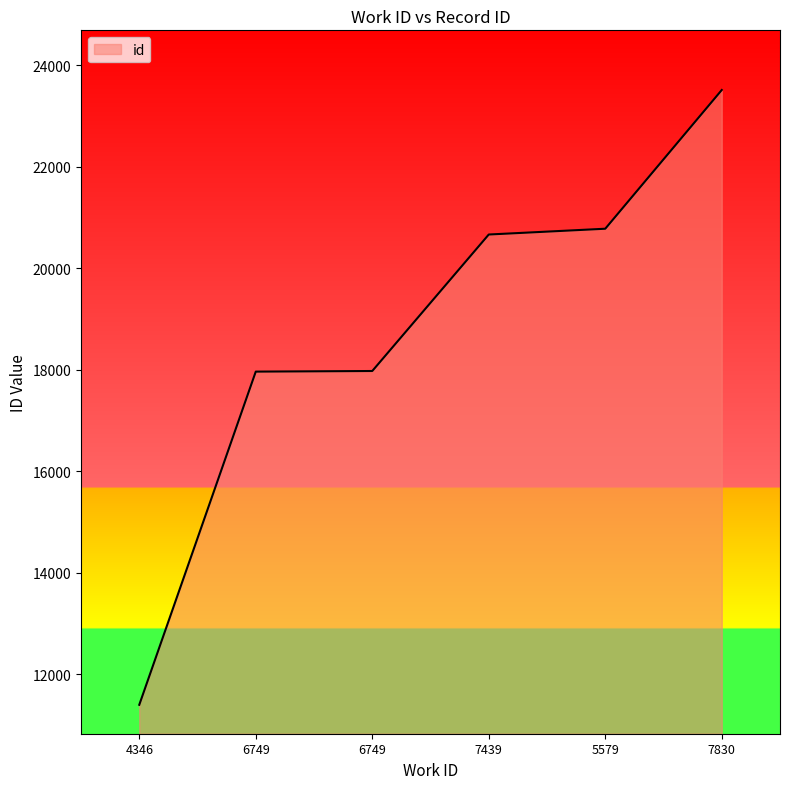

Read the value at 5579, to the nearest 100.

20800